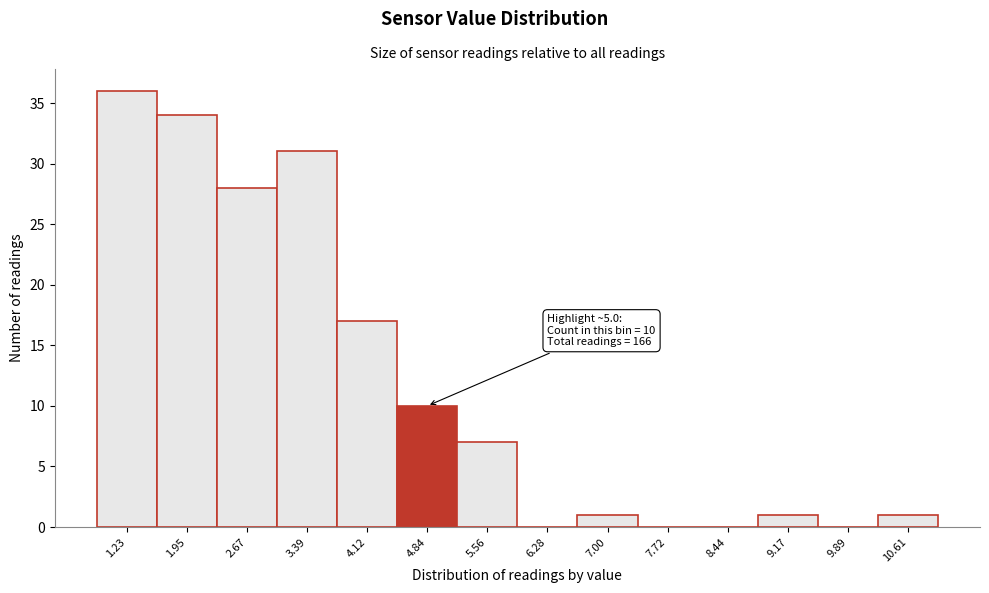

Reading right to left, list all the values displayed in this chart.

10.61=1	9.89=0	9.17=1	8.44=0	7.72=0	7.00=1	6.28=0	5.56=7	4.84=10	4.12=17	3.39=31	2.67=28	1.95=34	1.23=36